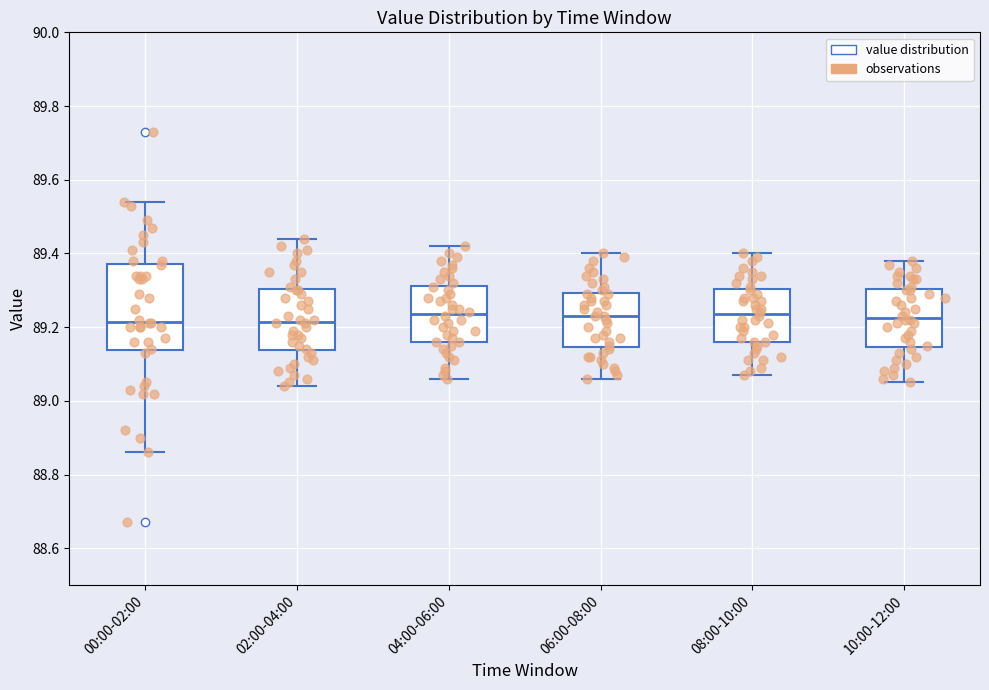

Reading left to right, transcribe this box plot: for each box, give where its median line is, the range the box spans, and where its two whiskers end, as read against the y-axis. The values are not printed on the chart, so give them approximately, as read against the axis.

00:00-02:00: median 89.22, box 89.14 to 89.38, whiskers 88.86 to 89.54
02:00-04:00: median 89.22, box 89.14 to 89.30, whiskers 89.04 to 89.44
04:00-06:00: median 89.24, box 89.16 to 89.32, whiskers 89.06 to 89.42
06:00-08:00: median 89.24, box 89.14 to 89.30, whiskers 89.06 to 89.40
08:00-10:00: median 89.24, box 89.16 to 89.30, whiskers 89.08 to 89.40
10:00-12:00: median 89.22, box 89.14 to 89.30, whiskers 89.06 to 89.38